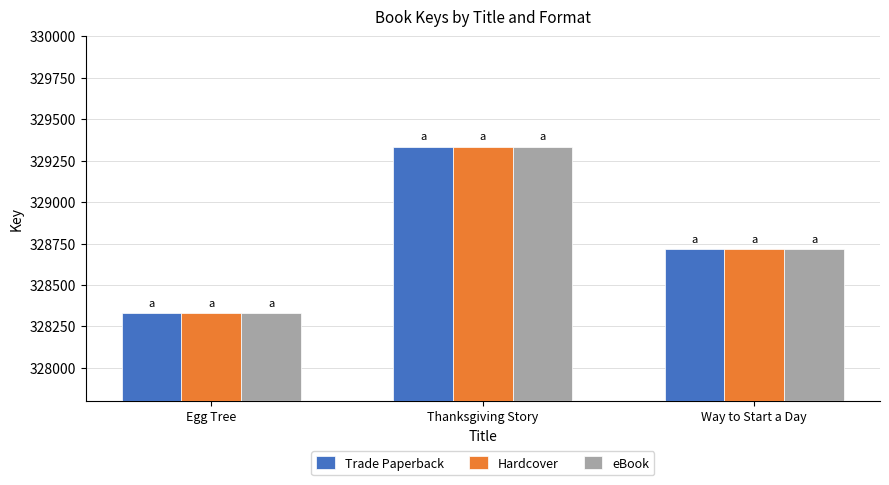

What is the sum of the Hardcover values at Egg Tree and Way to Start a Day?

657046